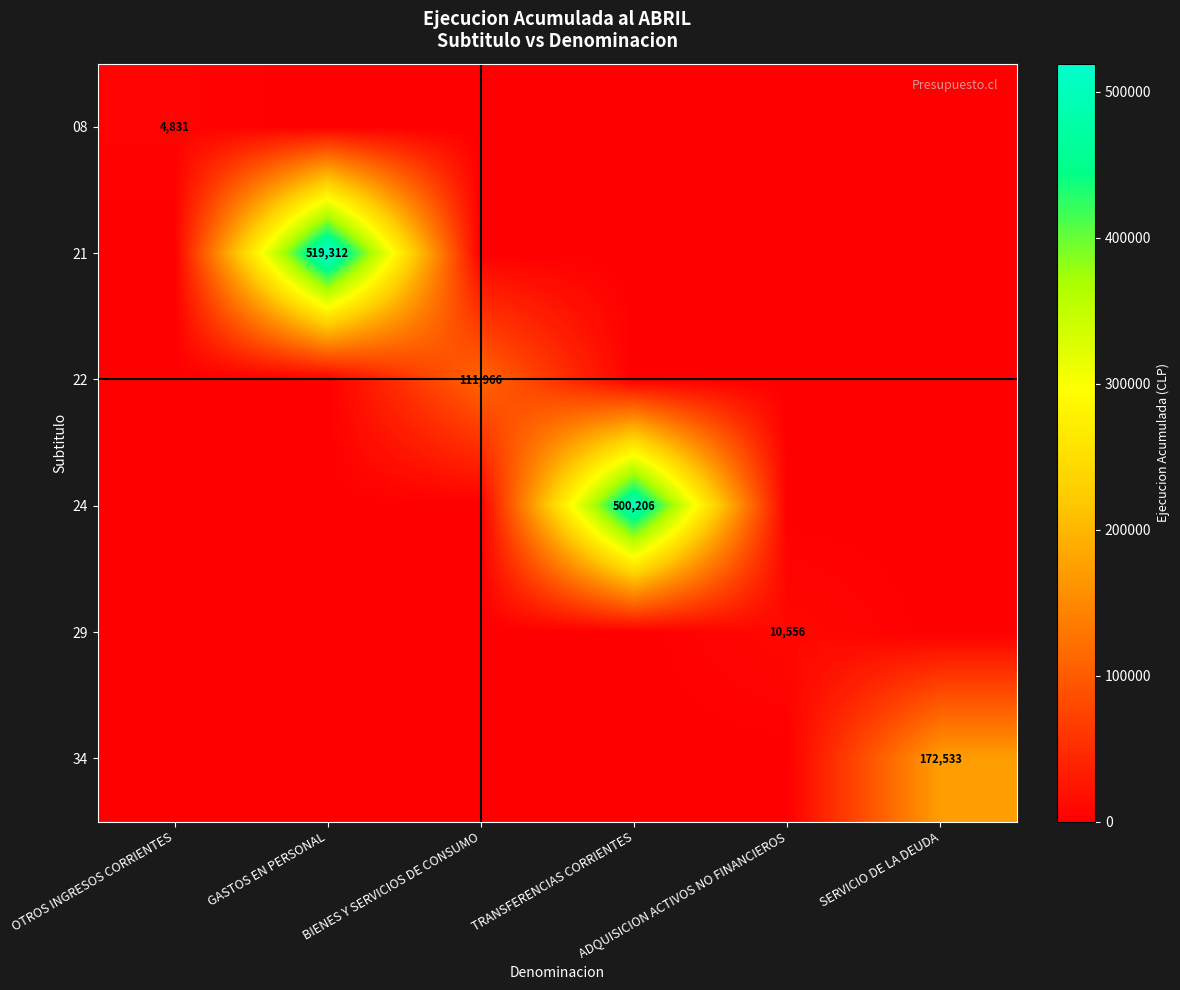

Is the value of 21 at OTROS INGRESOS CORRIENTES greater than the value of 29 at BIENES Y SERVICIOS DE CONSUMO?

No